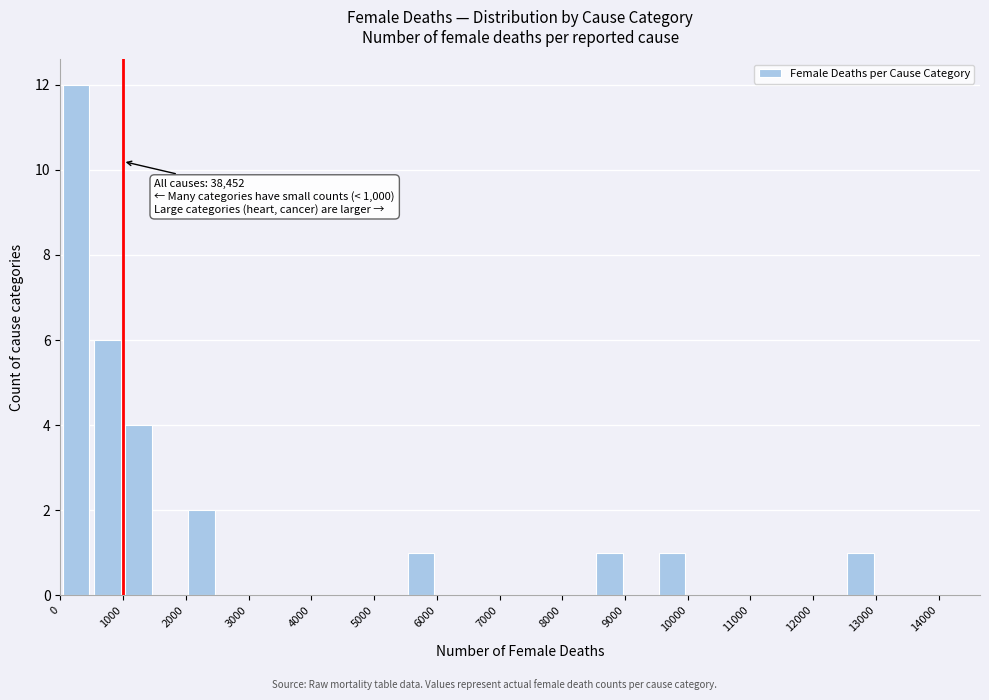

Over which range of the x-axis is the bar tallest?

0 to 500